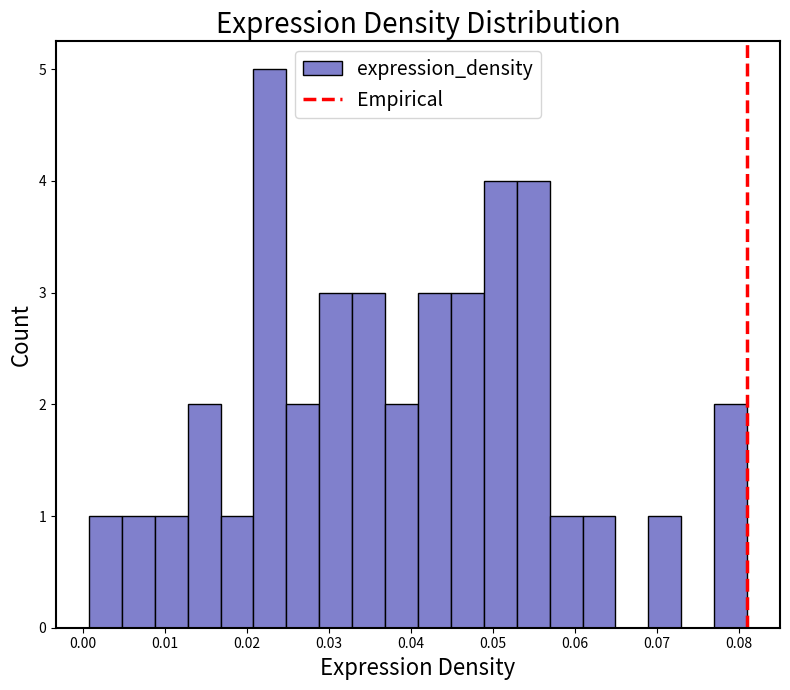

Reading left to right, list every bar in this chart as the range it spans on the x-axis followed by its height. Neither the bar edges nor the heights are printed on the chart, so give them approximately, as read against the axes.

0.001 to 0.005: 1
0.005 to 0.009: 1
0.009 to 0.013: 1
0.013 to 0.017: 2
0.017 to 0.021: 1
0.021 to 0.025: 5
0.025 to 0.029: 2
0.029 to 0.033: 3
0.033 to 0.037: 3
0.037 to 0.041: 2
0.041 to 0.045: 3
0.045 to 0.049: 3
0.049 to 0.053: 4
0.053 to 0.057: 4
0.057 to 0.061: 1
0.061 to 0.065: 1
0.065 to 0.069: 0
0.069 to 0.073: 1
0.073 to 0.077: 0
0.077 to 0.081: 2